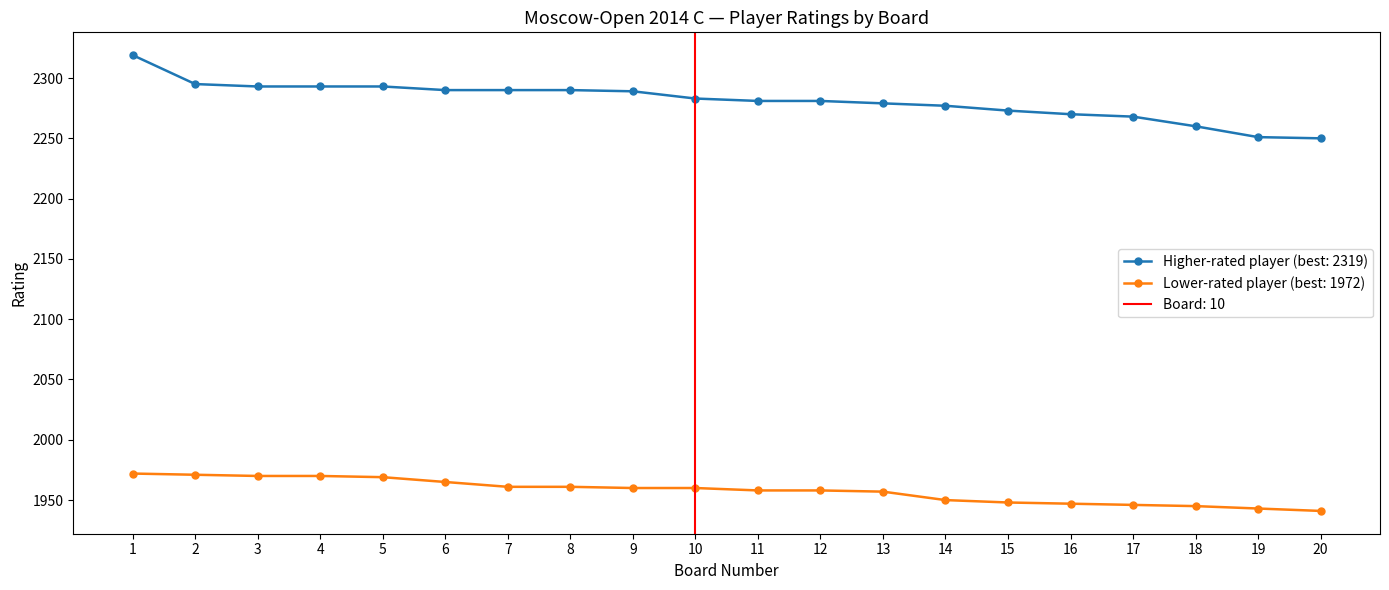

Which category has the lowest value across all series?

20